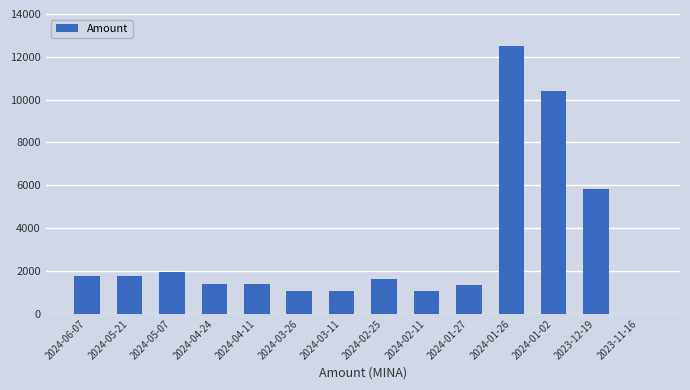

Is it true that the value at 2024-01-26 is 12500.0?

True